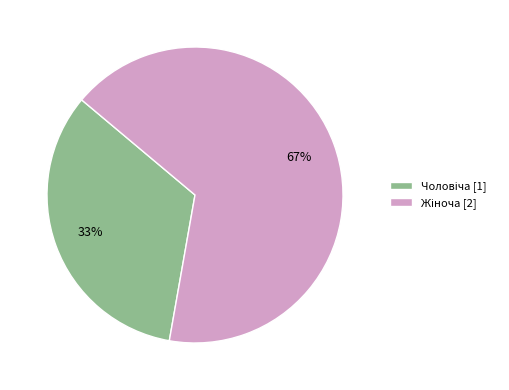

To the nearest percent, what is the average slice percentage?

50%